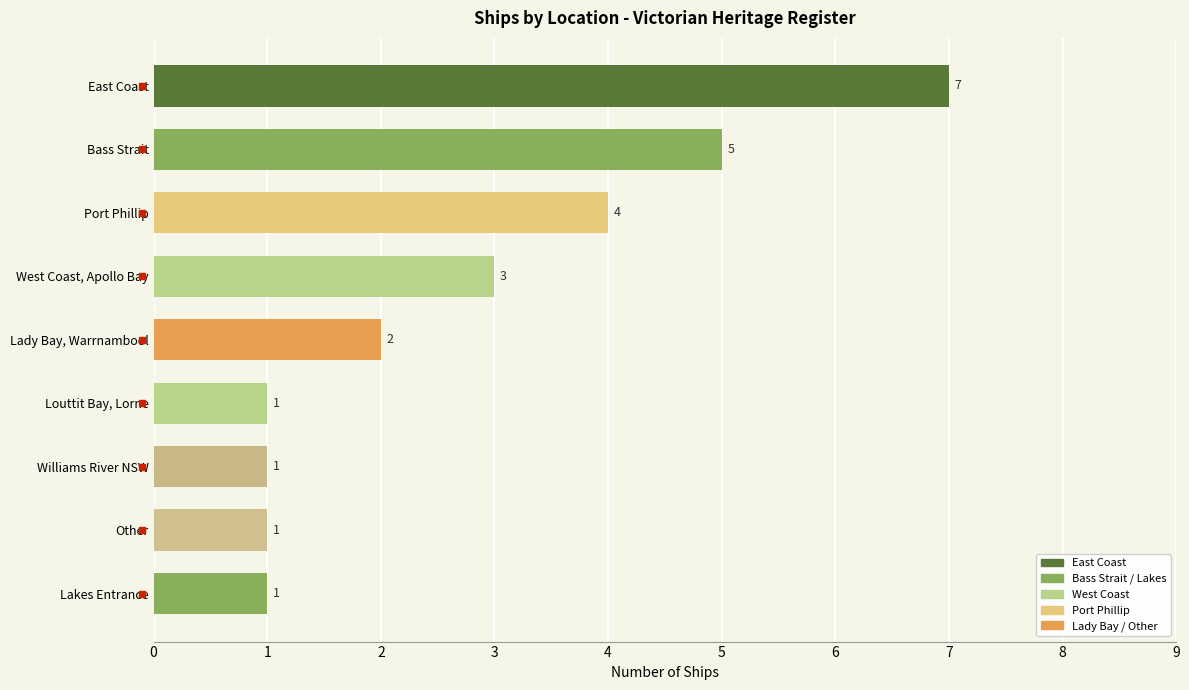

What is the difference between the maximum and minimum values?

6